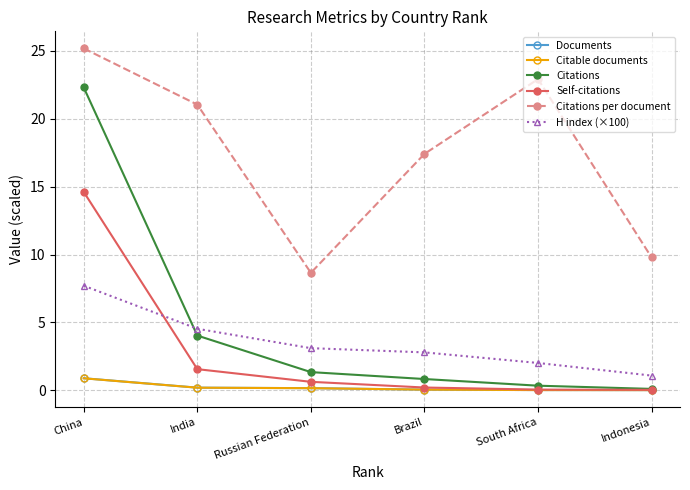

Which series has the largest range (max minus min)?

Citations